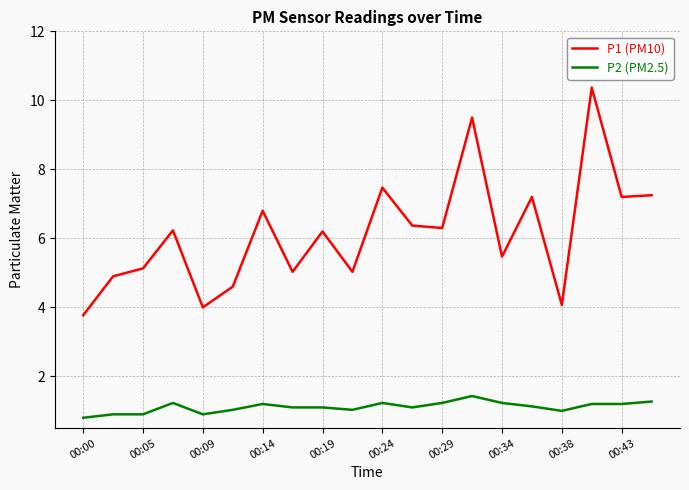

Which series has the widest spread of values?

P1 (PM10)